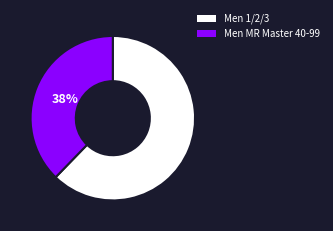

What percentage is the Men 1/2/3 slice, to the nearest percent?

62%